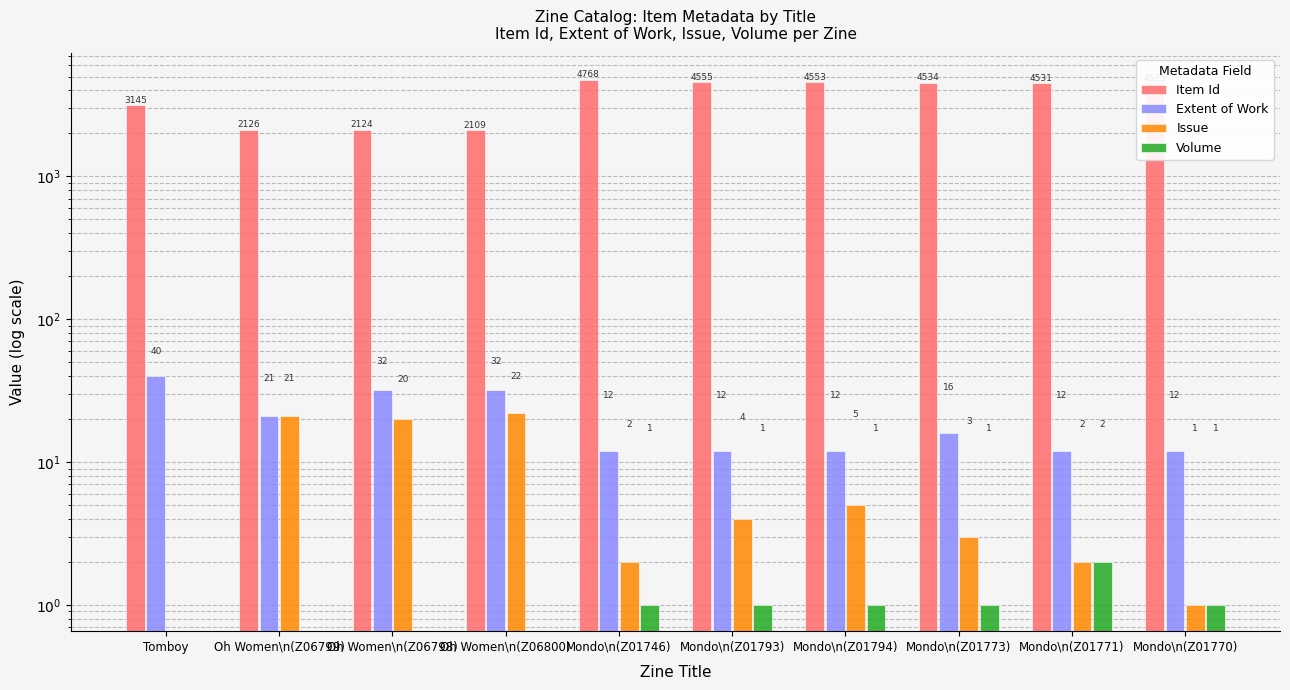

Rank the categories by Issue value from lowest to highest.

Tomboy, Mondo\n(Z01770), Mondo\n(Z01746), Mondo\n(Z01771), Mondo\n(Z01773), Mondo\n(Z01793), Mondo\n(Z01794), Oh Women\n(Z06798), Oh Women\n(Z06799), Oh Women\n(Z06800)